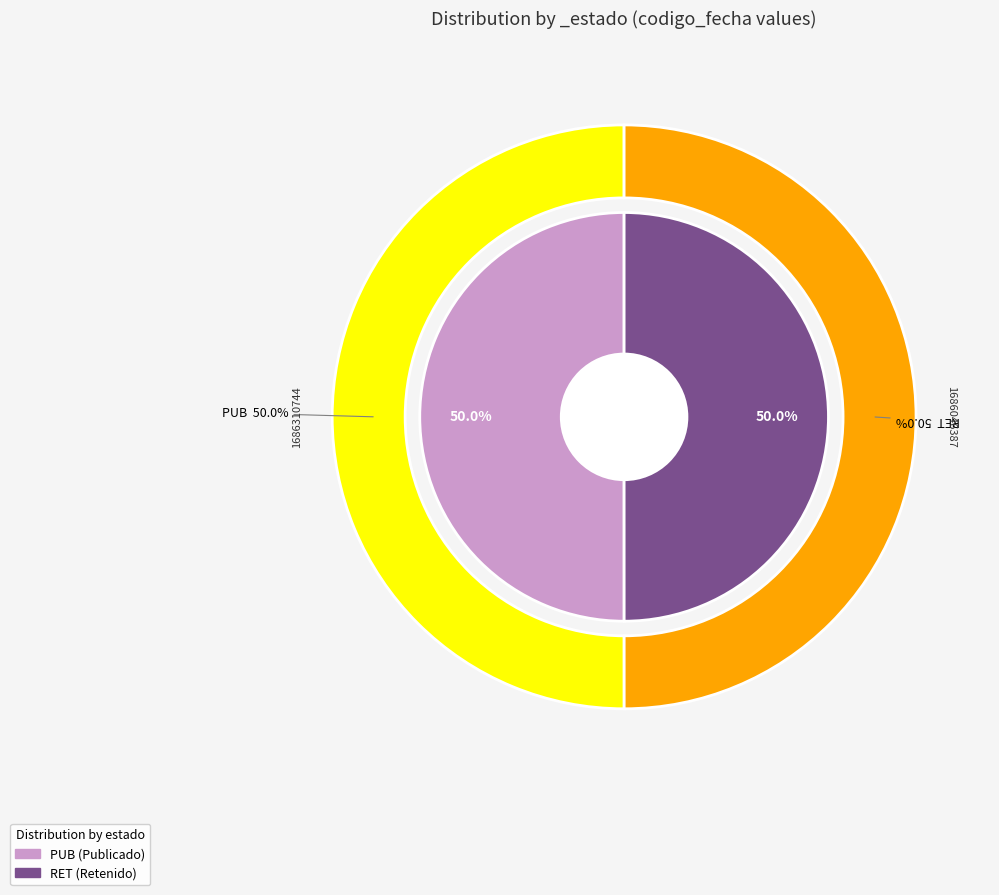

Is it true that RET is 50% of the pie?

True